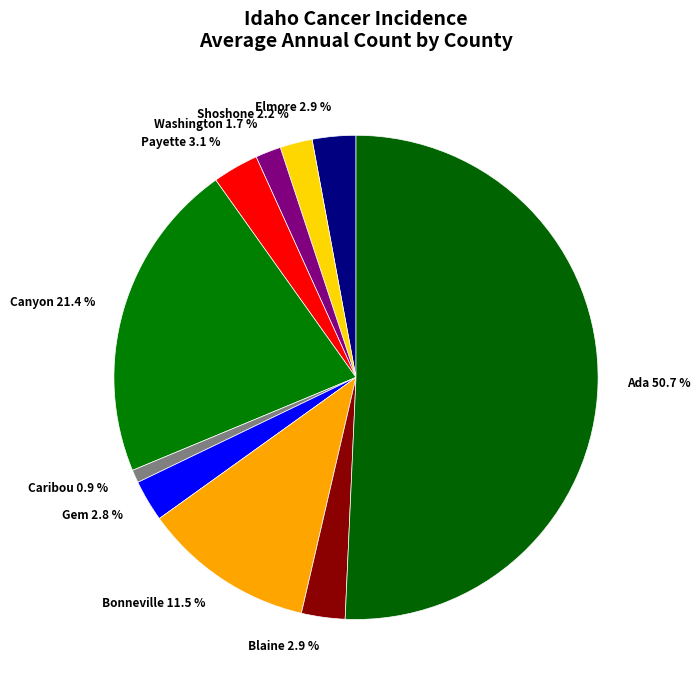

Which category has the biggest portion of the pie?

Ada